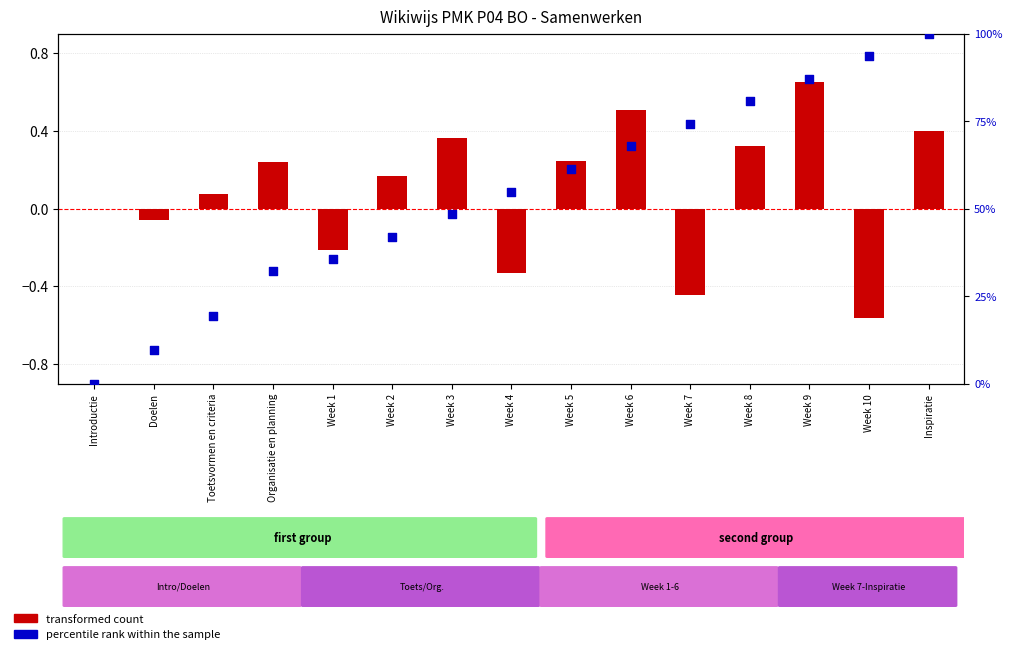

Which series contains the highest Y value?

percentile rank within the sample